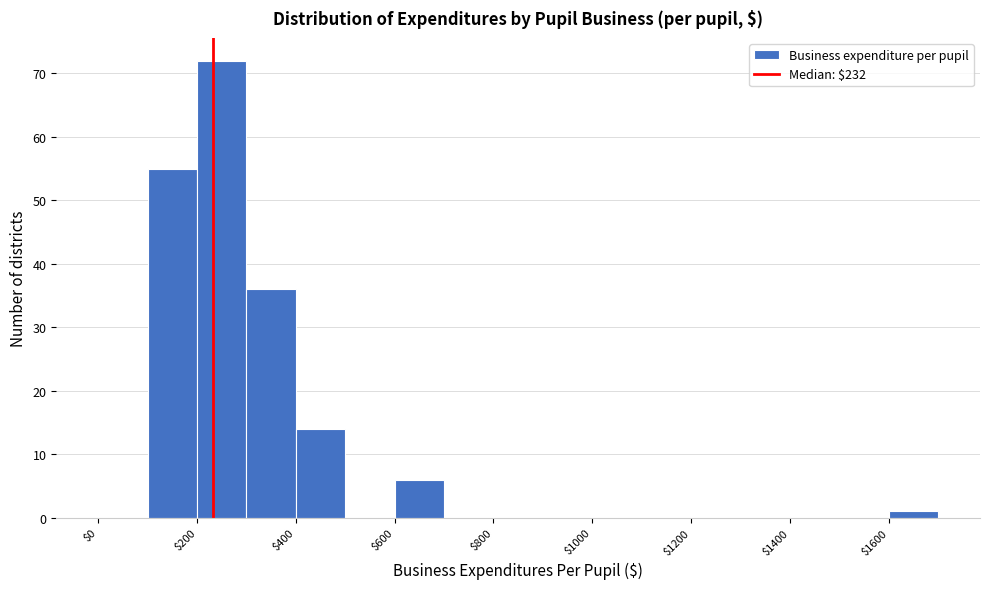

Over which range of the x-axis is the bar tallest?

200 to 300